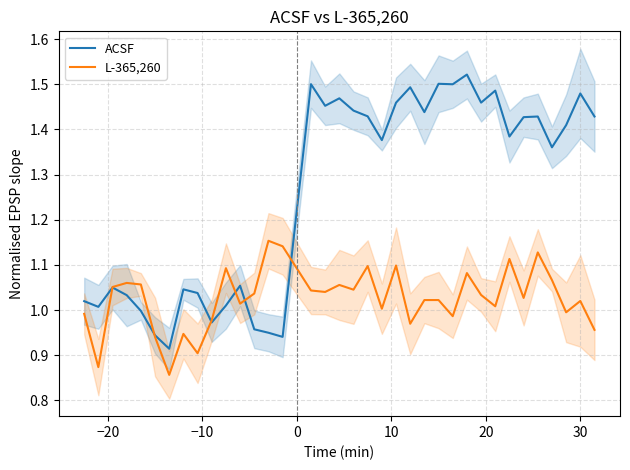

What is the difference between the maximum and minimum values in the L-365,260 series?

0.3